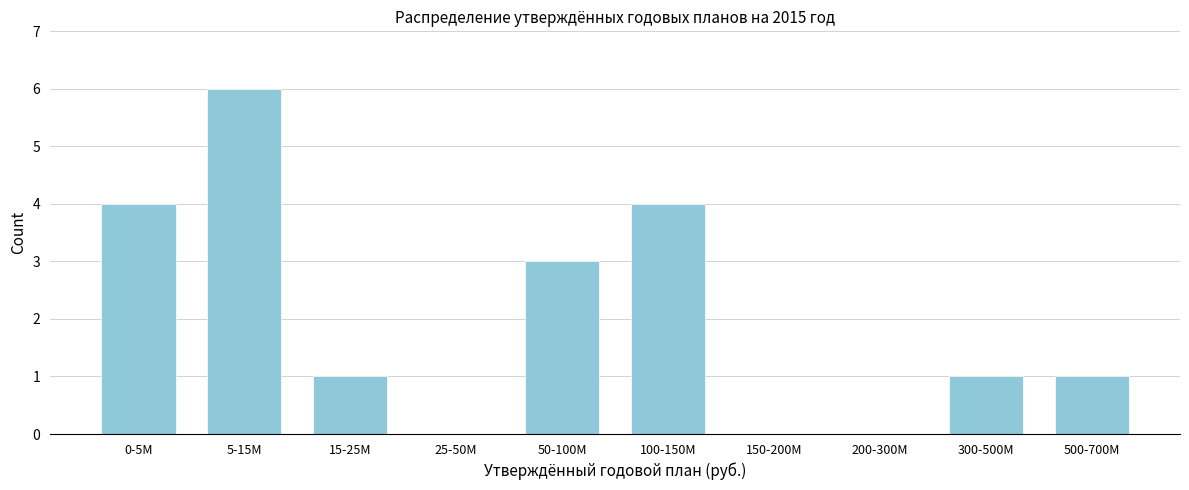

Reading right to left, transcribe all the data shown in this chart.

500-700M=1	300-500M=1	200-300M=0	150-200M=0	100-150M=4	50-100M=3	25-50M=0	15-25M=1	5-15M=6	0-5M=4